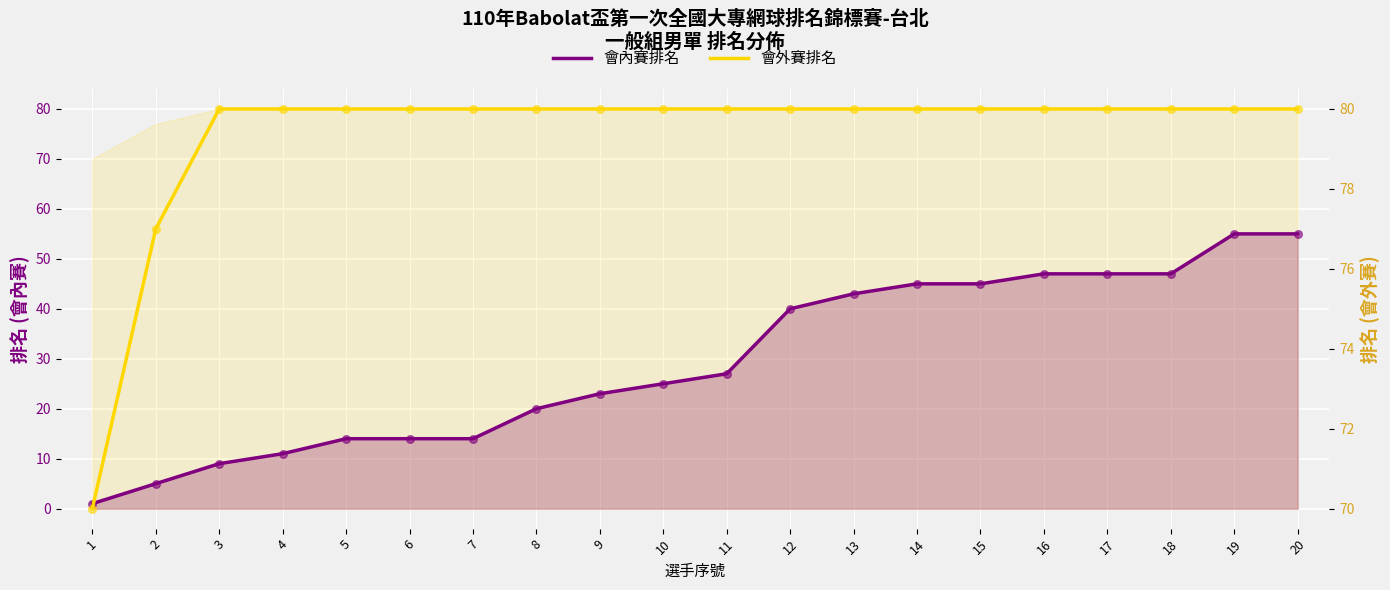

Which series reaches the maximum Y coordinate?

會外賽排名